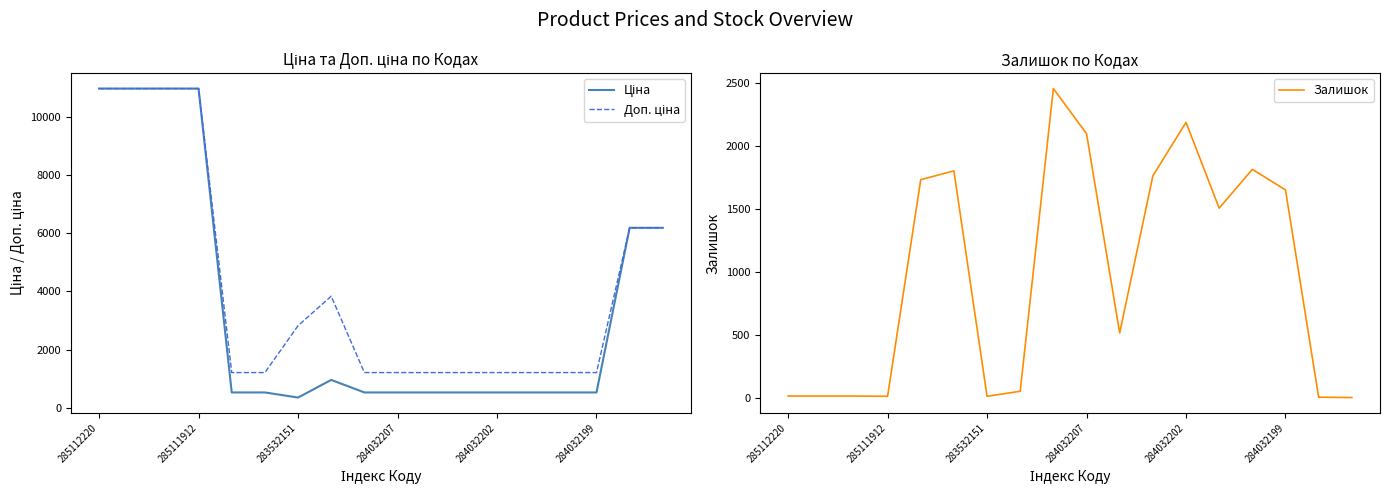

At how many categories does at least one series exceed 9591?

4